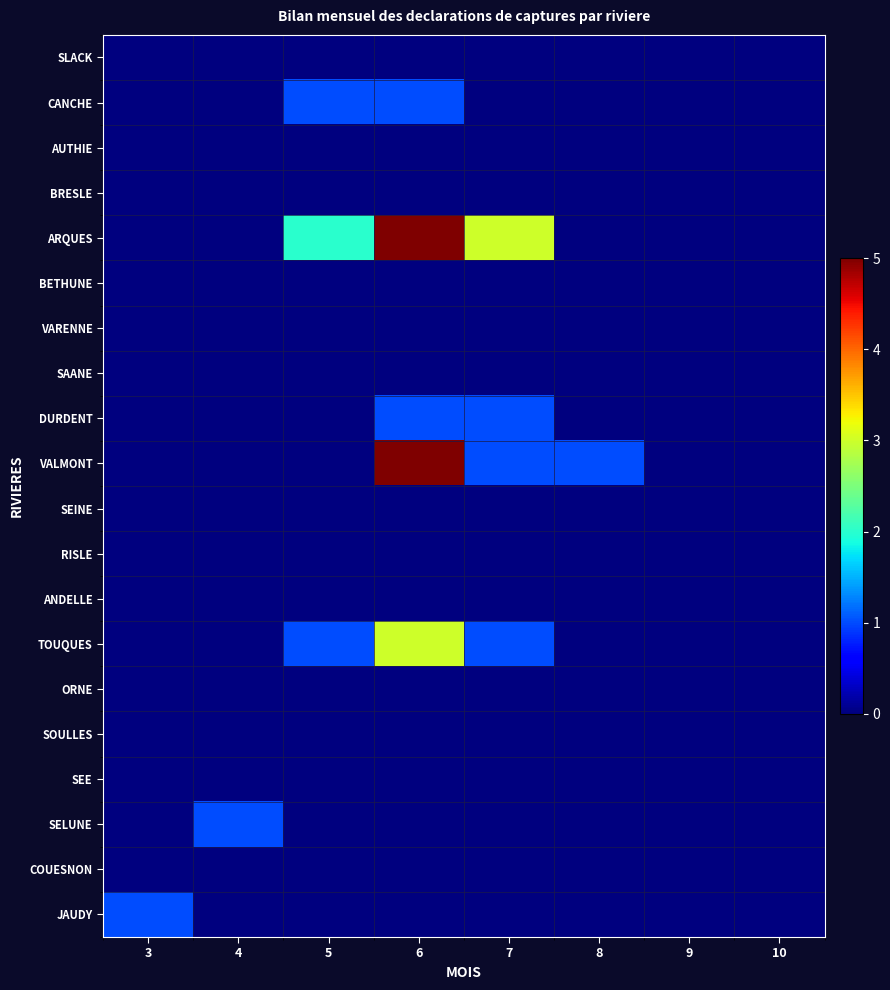

Reading left to right, list all the values displayed in this chart.

SLACK: 3=0	4=0	5=0	6=0	7=0	8=0	9=0	10=0
CANCHE: 3=0	4=0	5=1	6=1	7=0	8=0	9=0	10=0
AUTHIE: 3=0	4=0	5=0	6=0	7=0	8=0	9=0	10=0
BRESLE: 3=0	4=0	5=0	6=0	7=0	8=0	9=0	10=0
ARQUES: 3=0	4=0	5=2	6=5	7=3	8=0	9=0	10=0
BETHUNE: 3=0	4=0	5=0	6=0	7=0	8=0	9=0	10=0
VARENNE: 3=0	4=0	5=0	6=0	7=0	8=0	9=0	10=0
SAANE: 3=0	4=0	5=0	6=0	7=0	8=0	9=0	10=0
DURDENT: 3=0	4=0	5=0	6=1	7=1	8=0	9=0	10=0
VALMONT: 3=0	4=0	5=0	6=5	7=1	8=1	9=0	10=0
SEINE: 3=0	4=0	5=0	6=0	7=0	8=0	9=0	10=0
RISLE: 3=0	4=0	5=0	6=0	7=0	8=0	9=0	10=0
ANDELLE: 3=0	4=0	5=0	6=0	7=0	8=0	9=0	10=0
TOUQUES: 3=0	4=0	5=1	6=3	7=1	8=0	9=0	10=0
ORNE: 3=0	4=0	5=0	6=0	7=0	8=0	9=0	10=0
SOULLES: 3=0	4=0	5=0	6=0	7=0	8=0	9=0	10=0
SEE: 3=0	4=0	5=0	6=0	7=0	8=0	9=0	10=0
SELUNE: 3=0	4=1	5=0	6=0	7=0	8=0	9=0	10=0
COUESNON: 3=0	4=0	5=0	6=0	7=0	8=0	9=0	10=0
JAUDY: 3=1	4=0	5=0	6=0	7=0	8=0	9=0	10=0